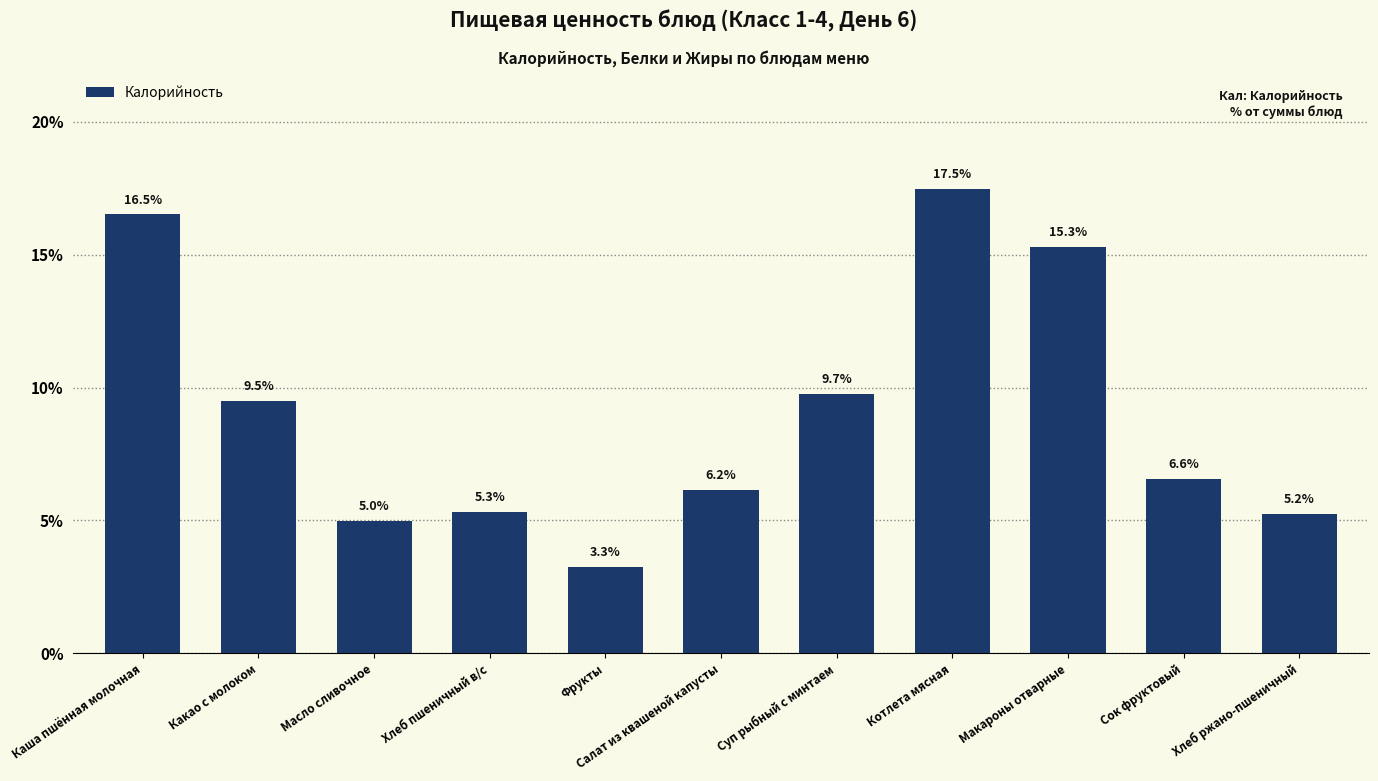

Between Хлеб ржано-пшеничный and Макароны отварные, which is larger?

Макароны отварные